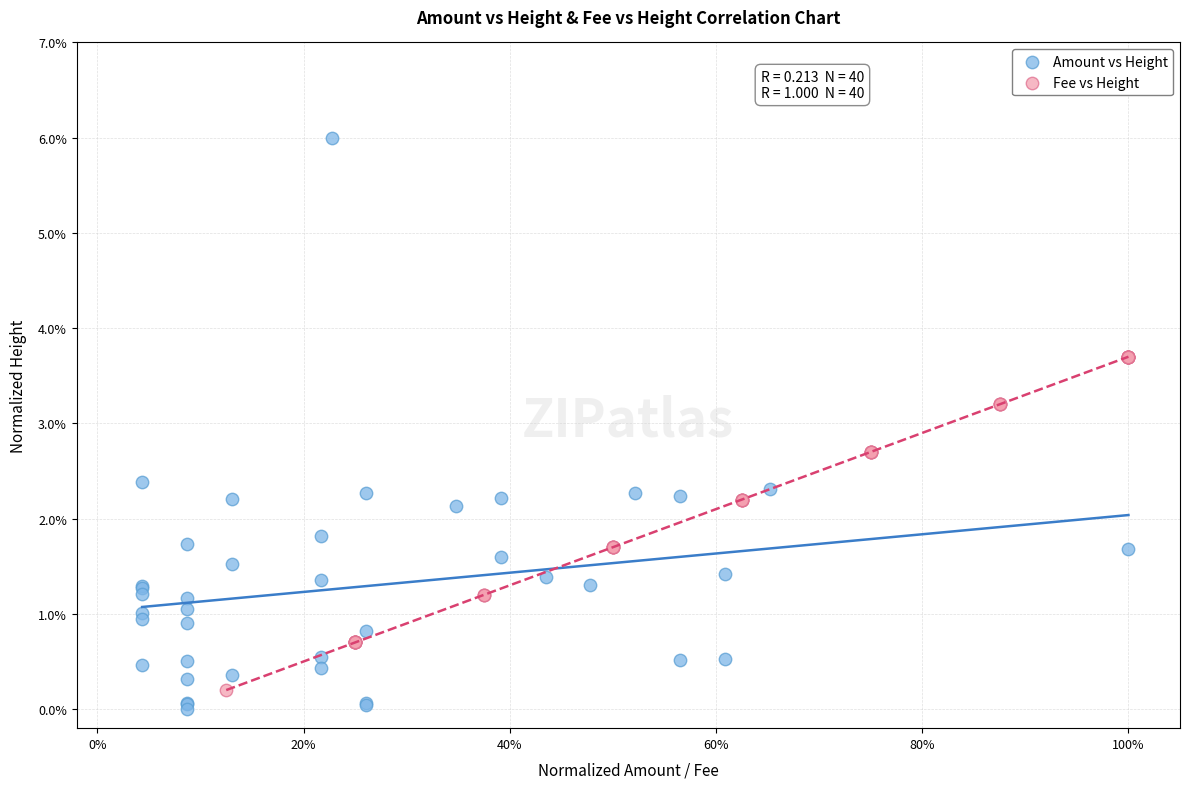

Which series reaches the maximum Y coordinate?

Amount vs Height